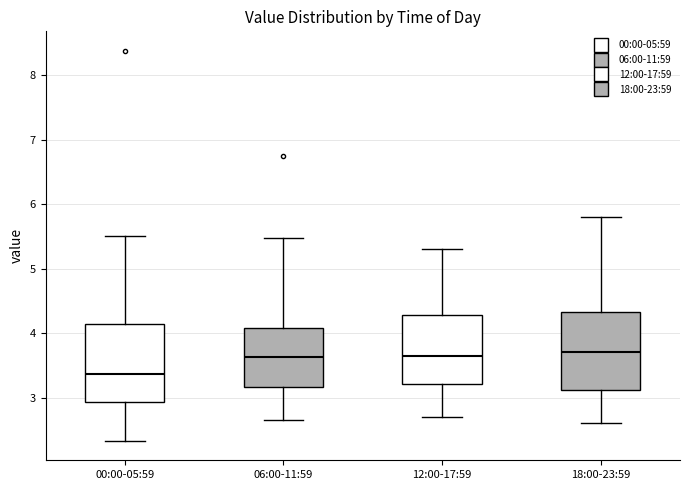

Where is the lower edge of the box for 12:00-17:59 on the y-axis? The values are not printed on the chart, so give them approximately, as read against the axis.

3.2